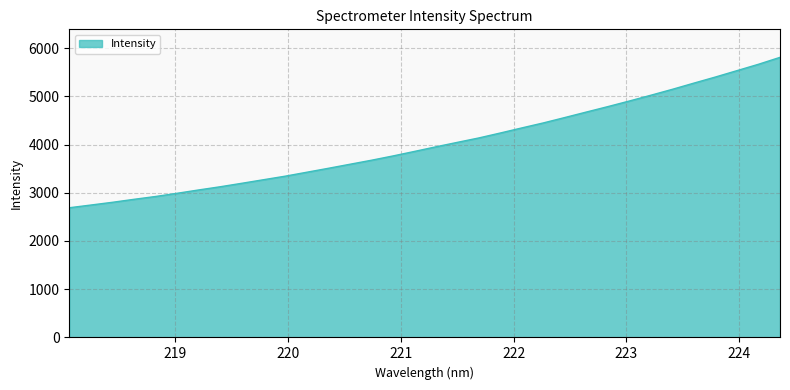

What is the greatest value displayed?

5807.5